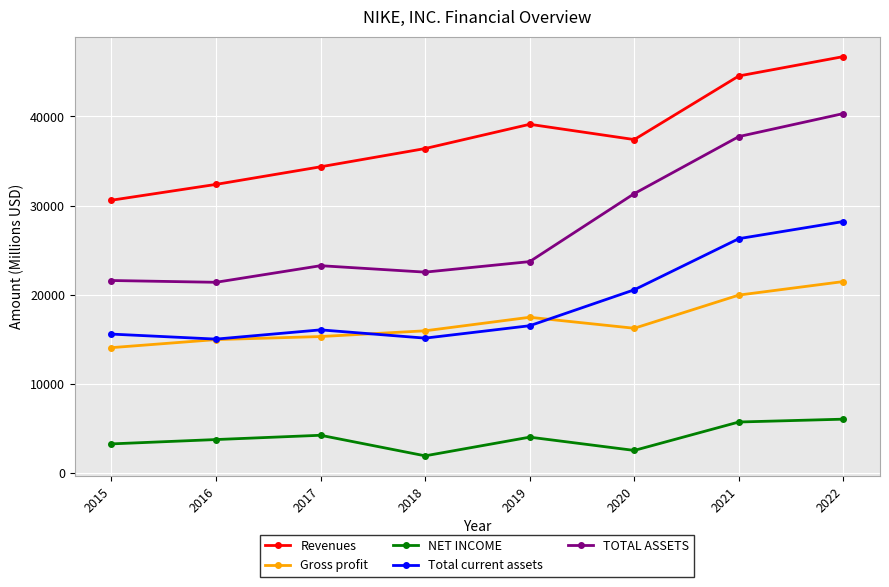

In NET INCOME, how many points are higher than both neighbors (excluding endpoints)?

2